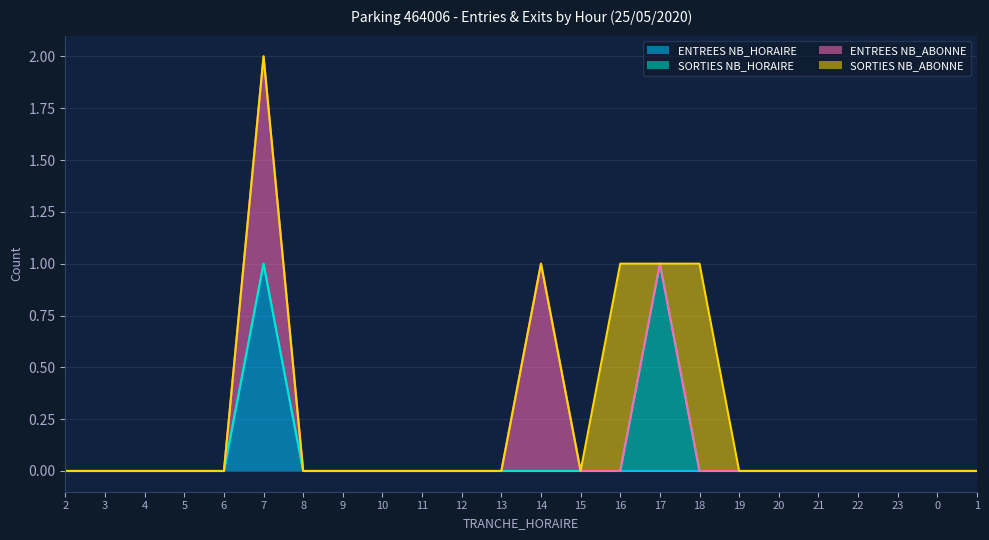

Count the number of data series in this chart.

4